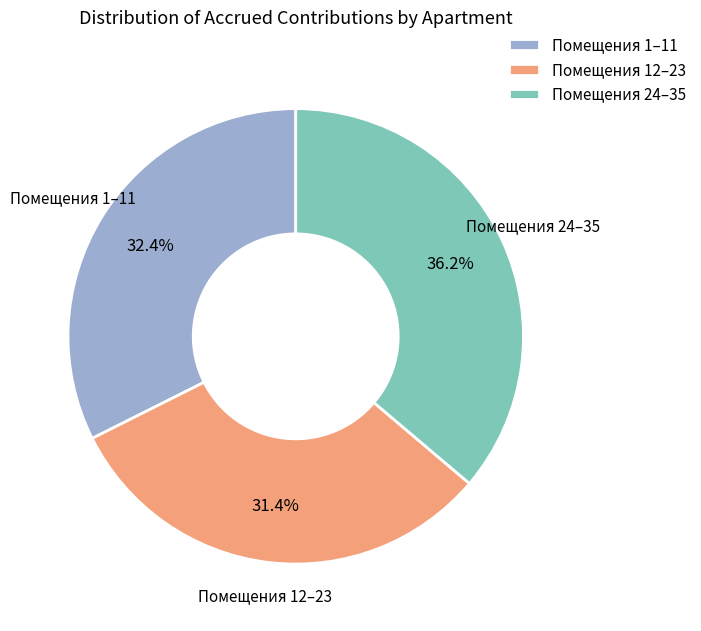

Which category has the biggest portion of the pie?

Помещения 24–35